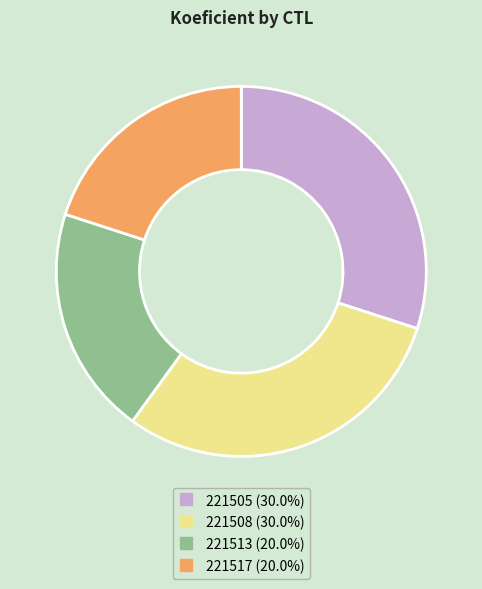

What is the ratio of the value at 221513 to the value at 221505?

0.7